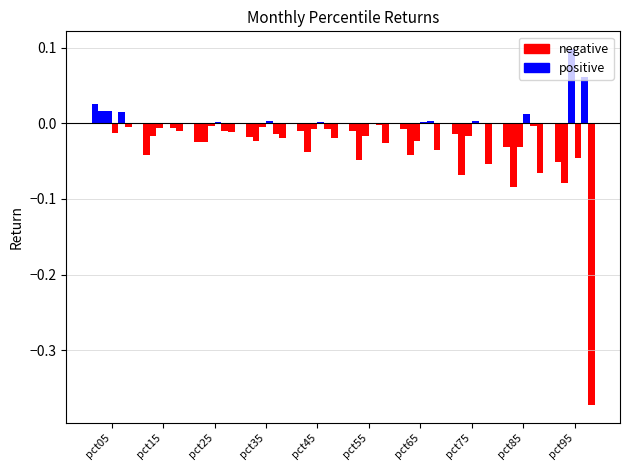

Reading left to right, list all the values displayed in this chart.

Jan: 0.0	-0.0	-0.0	-0.0	-0.0	-0.0	-0.0	-0.0	-0.0	-0.1
Feb: 0.0	-0.0	-0.0	-0.0	-0.0	-0.0	-0.0	-0.1	-0.1	-0.1
Mar: 0.0	-0.0	-0.0	-0.0	-0.0	-0.0	-0.0	-0.0	-0.0	0.1
Apr: -0.0	0.0	0.0	0.0	0.0	-0.0	0.0	0.0	0.0	-0.0
May: 0.0	-0.0	-0.0	-0.0	-0.0	-0.0	0.0	-0.0	-0.0	0.1
Jun: -0.0	-0.0	-0.0	-0.0	-0.0	-0.0	-0.0	-0.1	-0.1	-0.4